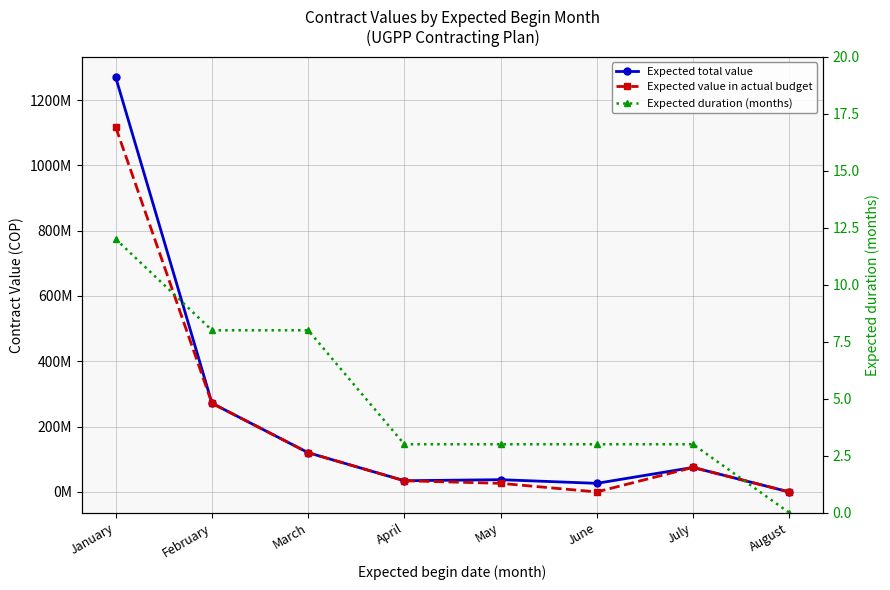

At how many categories does at least one series exceed 541099777?

1